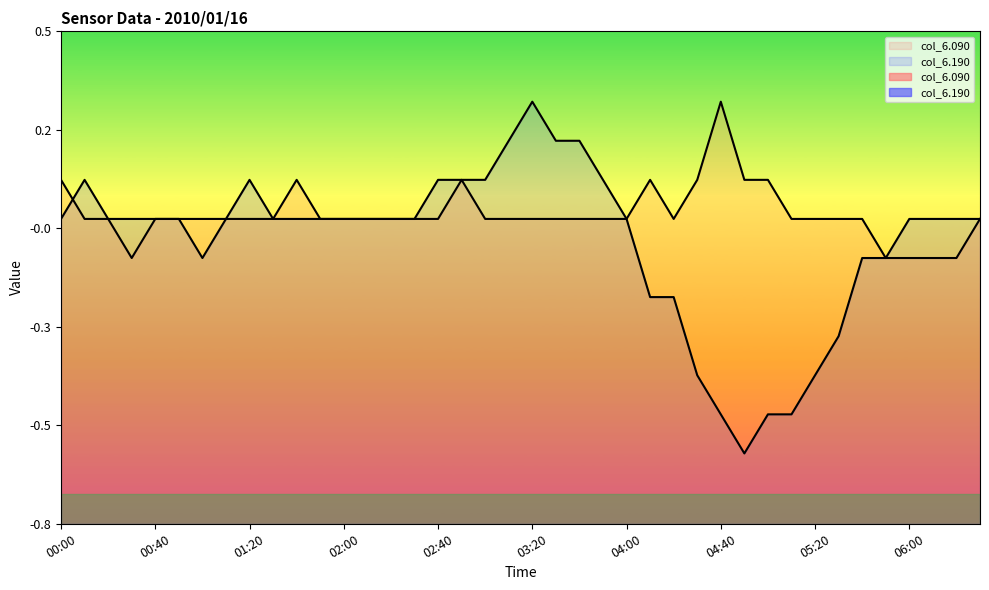

Between which two adjacent categories do col_6.090 and col_6.190 first intersect?

00:00 and 00:10